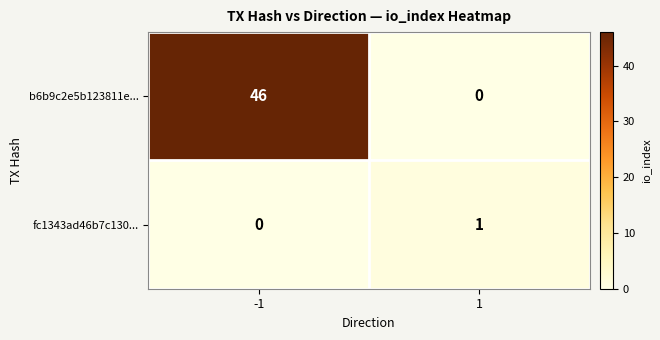

Reading right to left, list all the values displayed in this chart.

b6b9c2e5b123811e...: 0	46
fc1343ad46b7c130...: 1	0